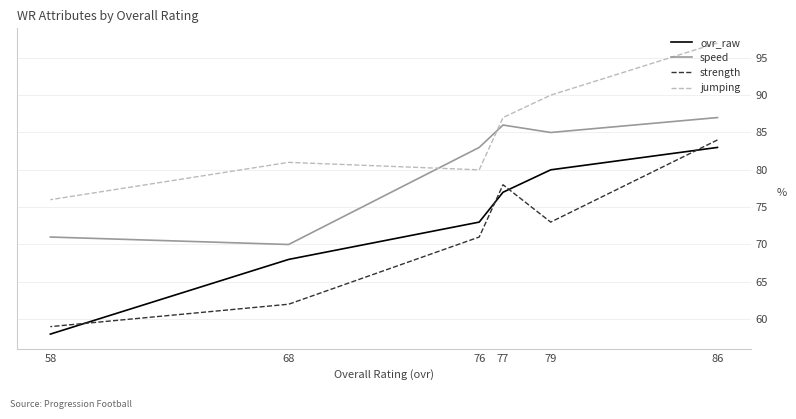

Is this an area chart (filled region under the line)?

No